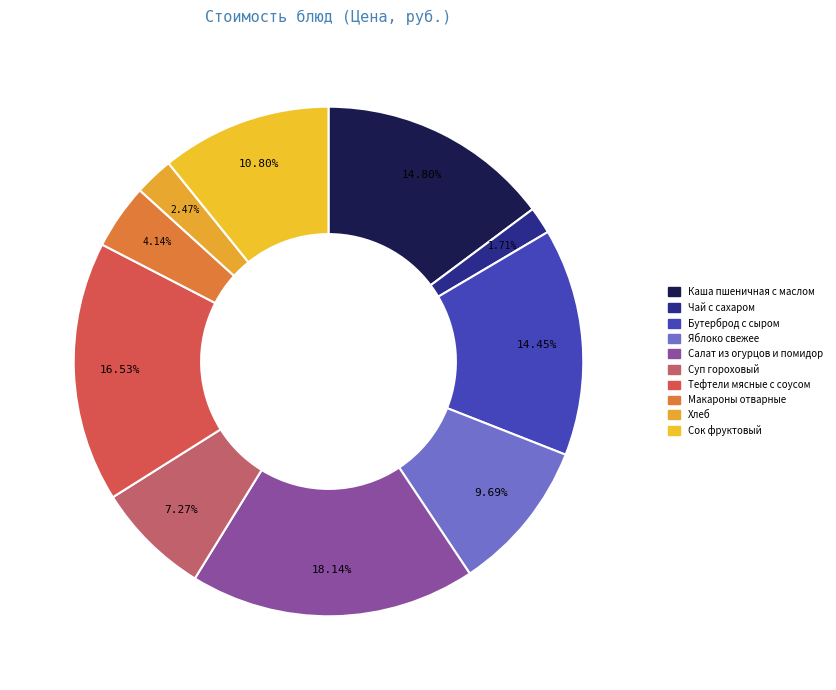

The Суп гороховый slice represents 1% of the pie. True or false?

False